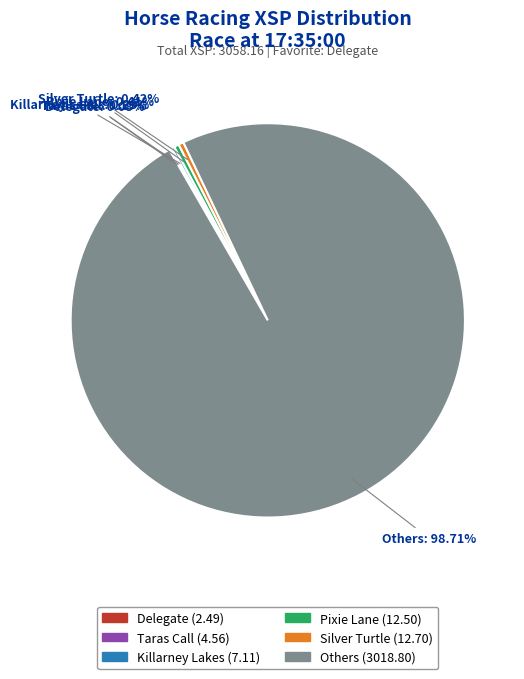

Is there a majority slice in this chart?

Yes